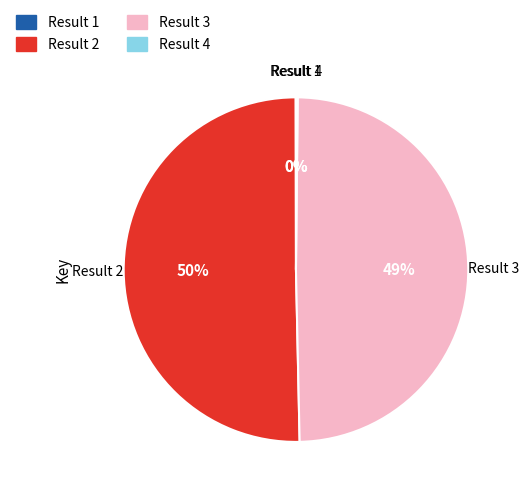

Does any single category account for the majority?

Yes